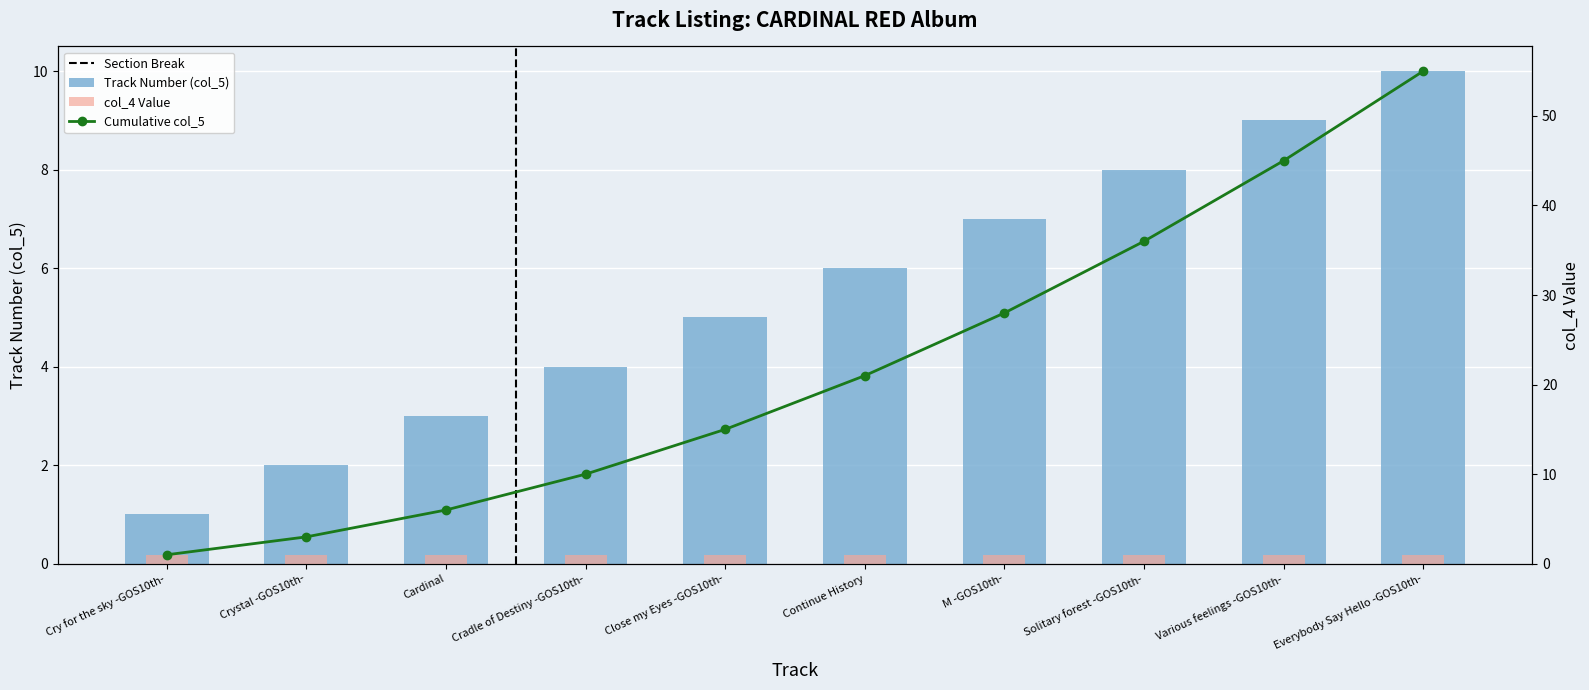

At which label is Track Number (col_5) closest to 5?

Close my Eyes -GOS10th-